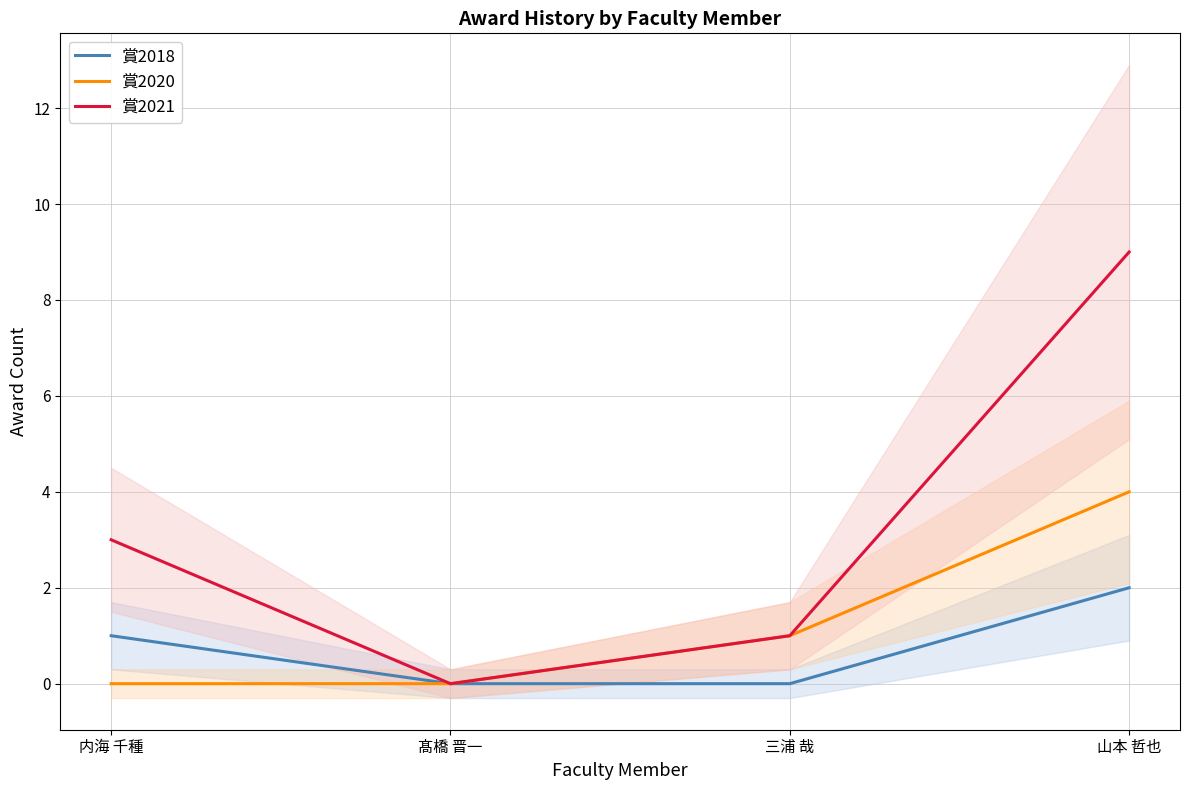

Which has a higher value, 山本 哲也 or 髙橋 晋一?

山本 哲也